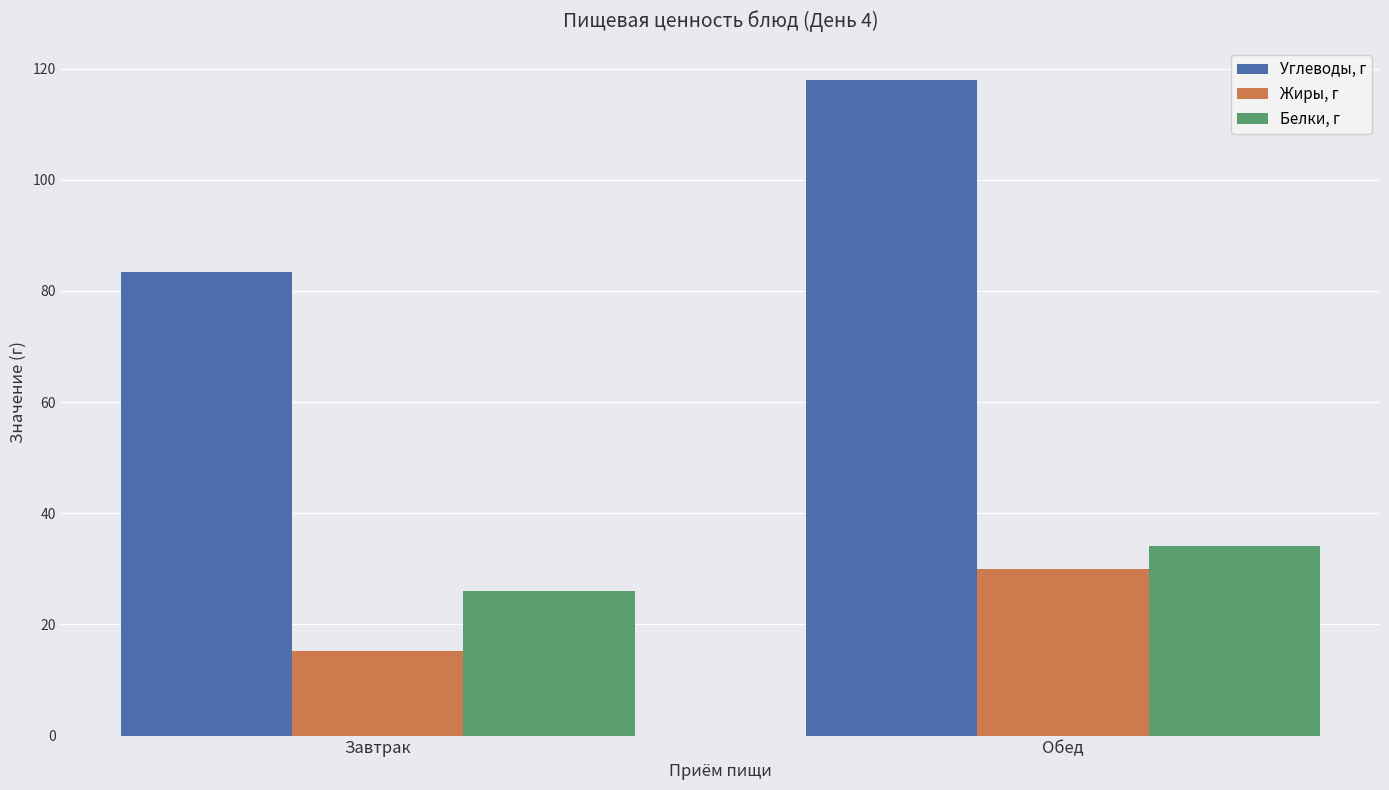

Are the bars horizontal?

No